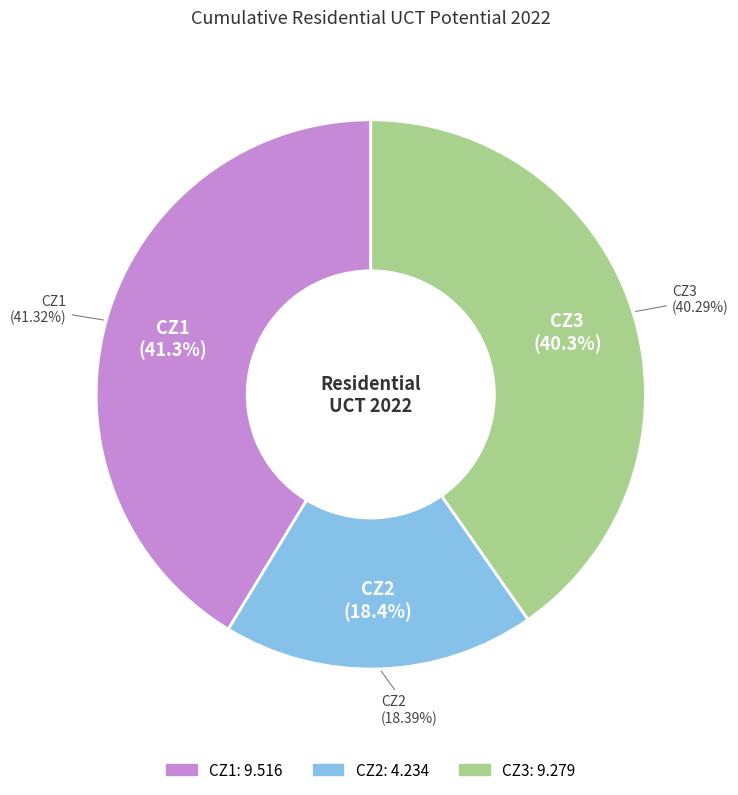

Is there any slice that represents more than half of the pie?

No